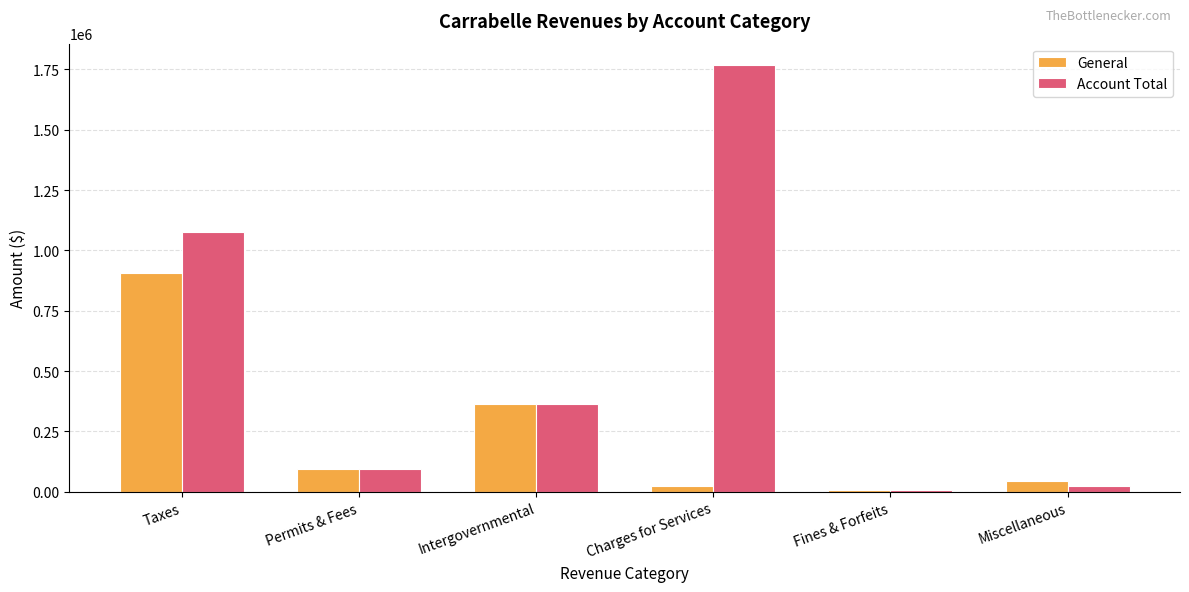

Where does the General series first go above 94219?

Taxes